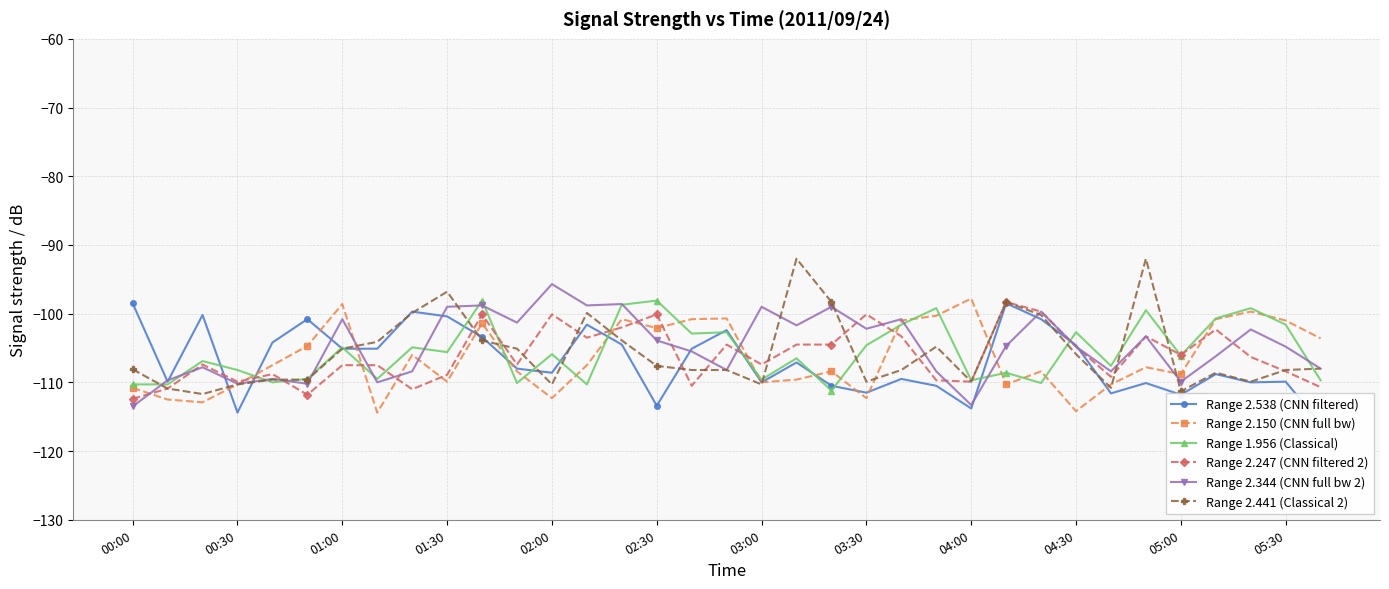

How many intersections are there between Range 2.150 (CNN full bw) and Range 2.441 (Classical 2)?

10